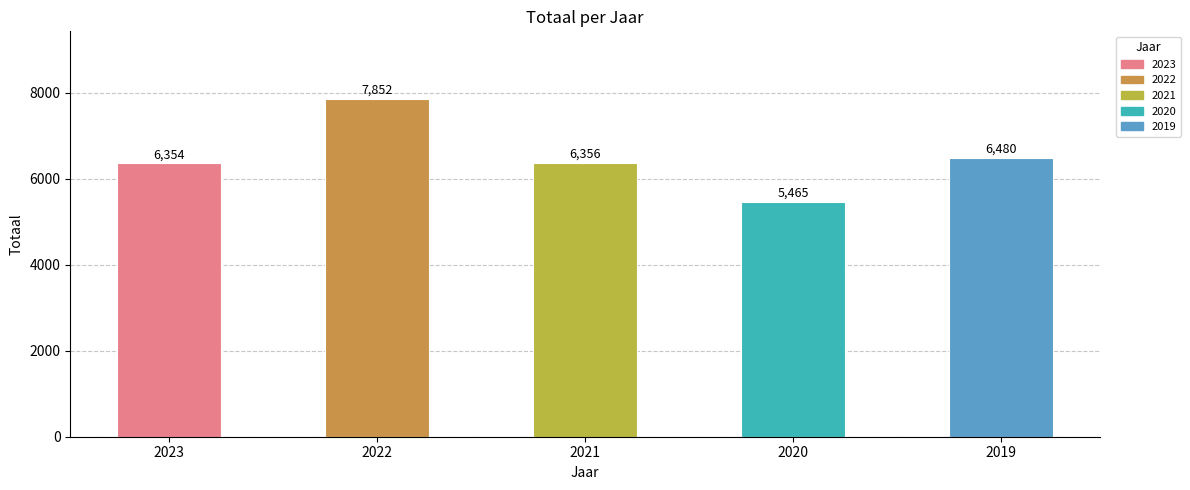

True or false: the data shows 10611 at 2023.

False